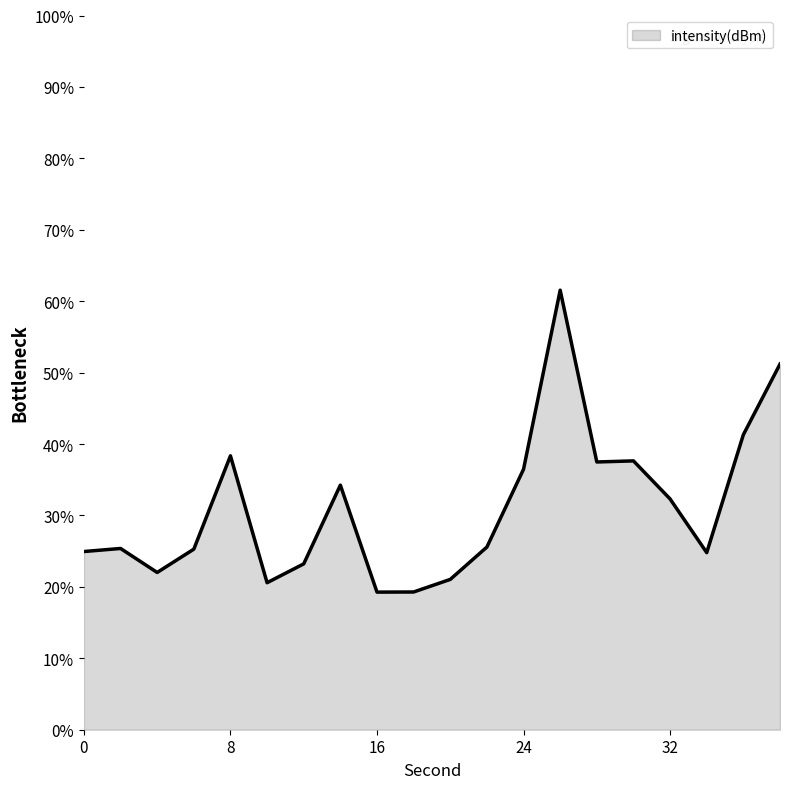

What is the difference between the maximum and minimum values?

42.3